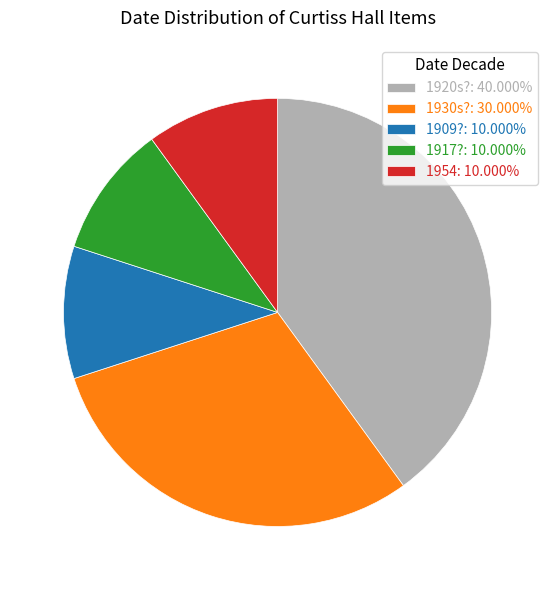

How many segments does this pie chart have?

5